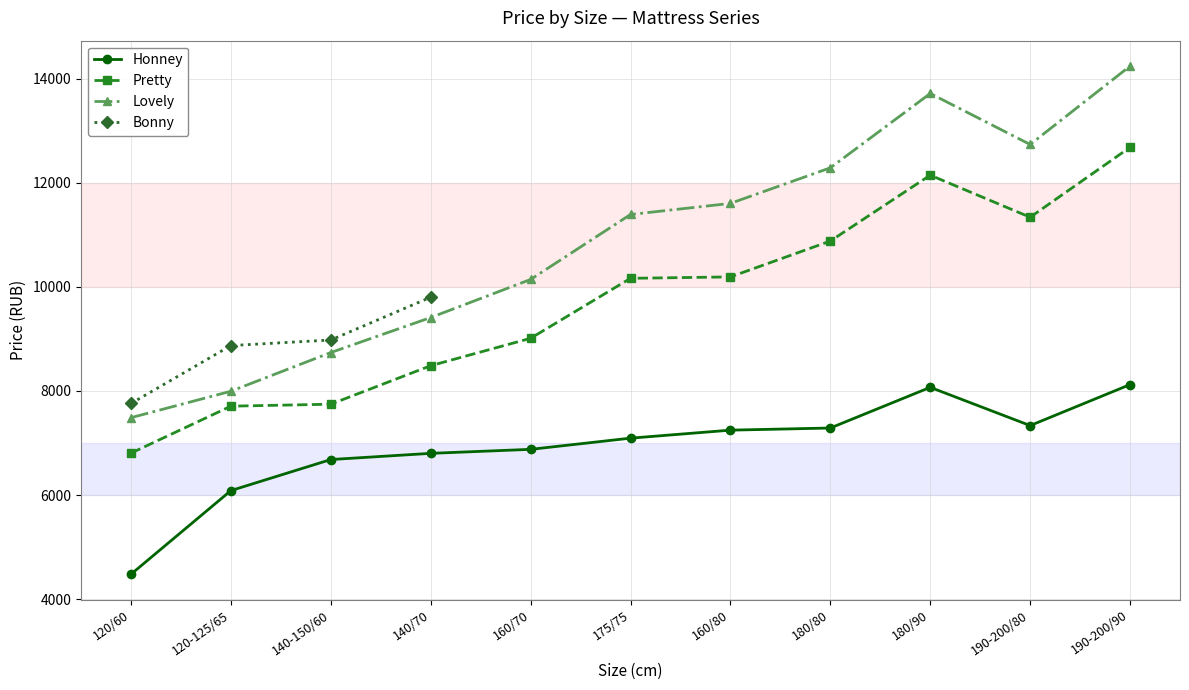

The value of Honney at 160/80 is 7247. True or false?

True